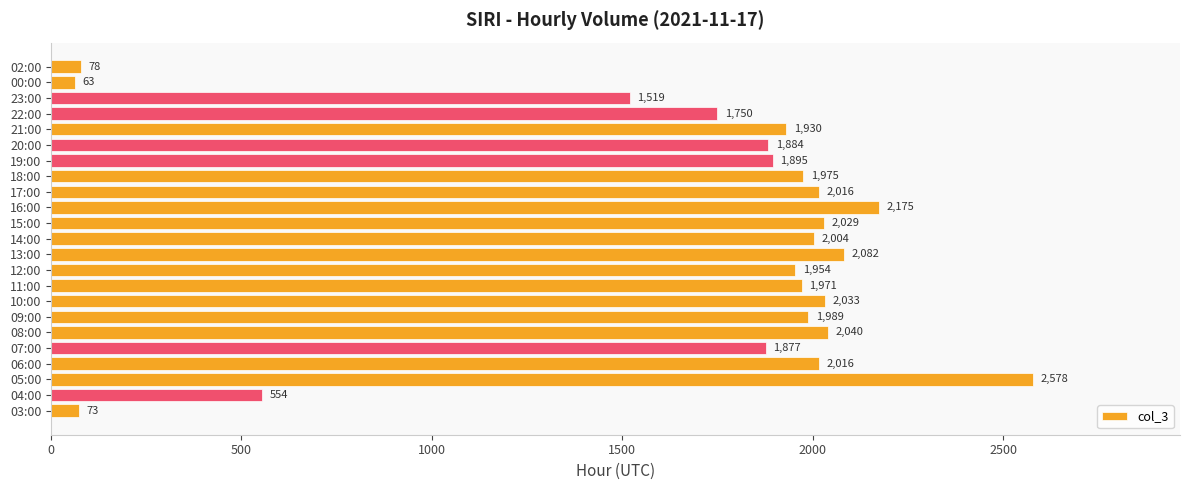

Between 07:00 and 12:00, which is larger?

12:00